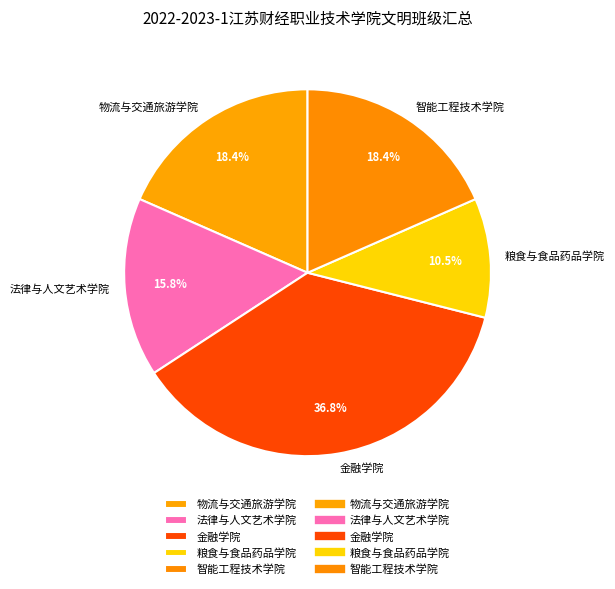

How many slices are in this pie chart?

5